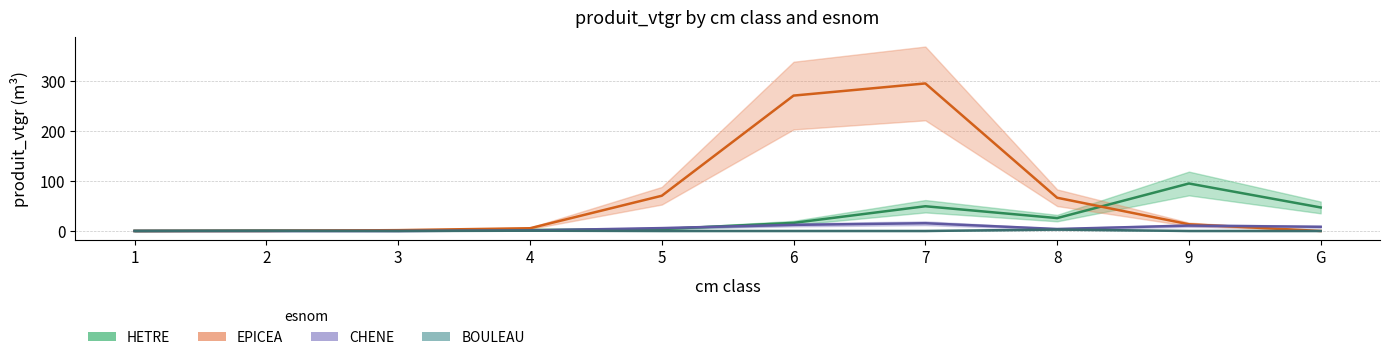

At 5, list the series in order from smallest to largest.

BOULEAU, HETRE, CHENE, EPICEA